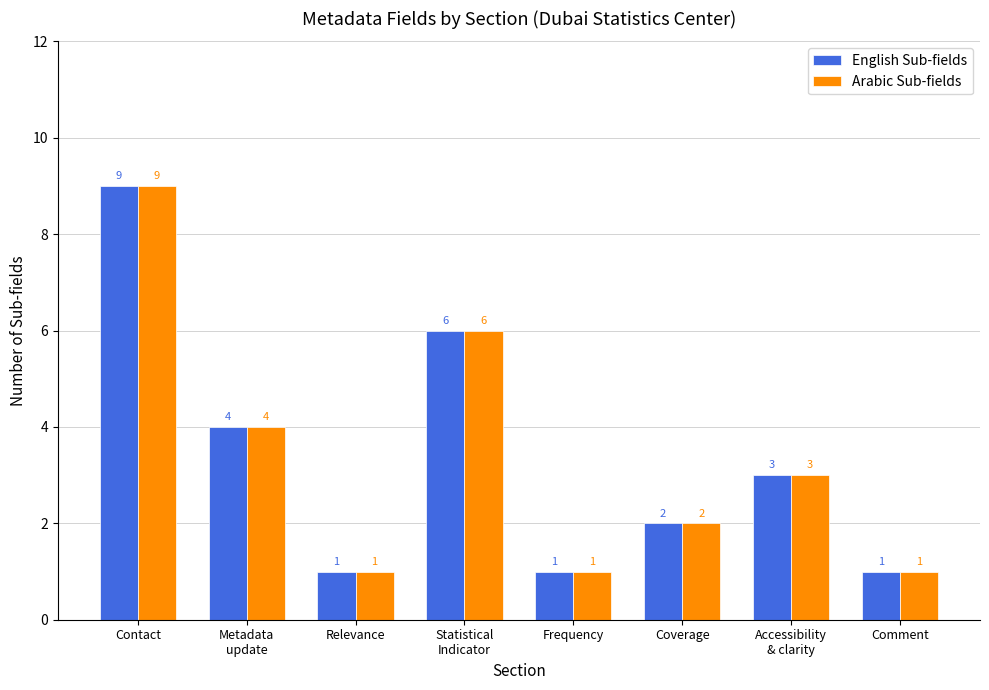

What is the label of the 7th bar from the left?

Accessibility
& clarity